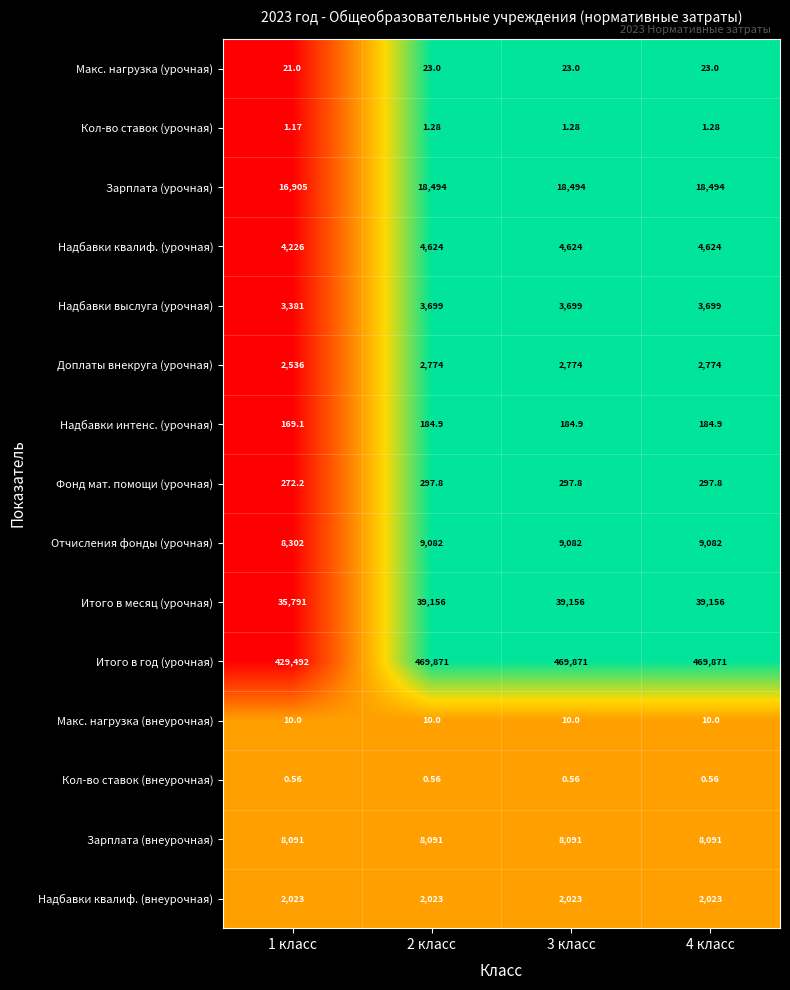

At 1 класс, list the series in order from smallest to largest.

Кол-во ставок (внеурочная), Кол-во ставок (урочная), Макс. нагрузка (внеурочная), Макс. нагрузка (урочная), Надбавки интенс. (урочная), Фонд мат. помощи (урочная), Надбавки квалиф. (внеурочная), Доплаты внекруга (урочная), Надбавки выслуга (урочная), Надбавки квалиф. (урочная), Зарплата (внеурочная), Отчисления фонды (урочная), Зарплата (урочная), Итого в месяц (урочная), Итого в год (урочная)